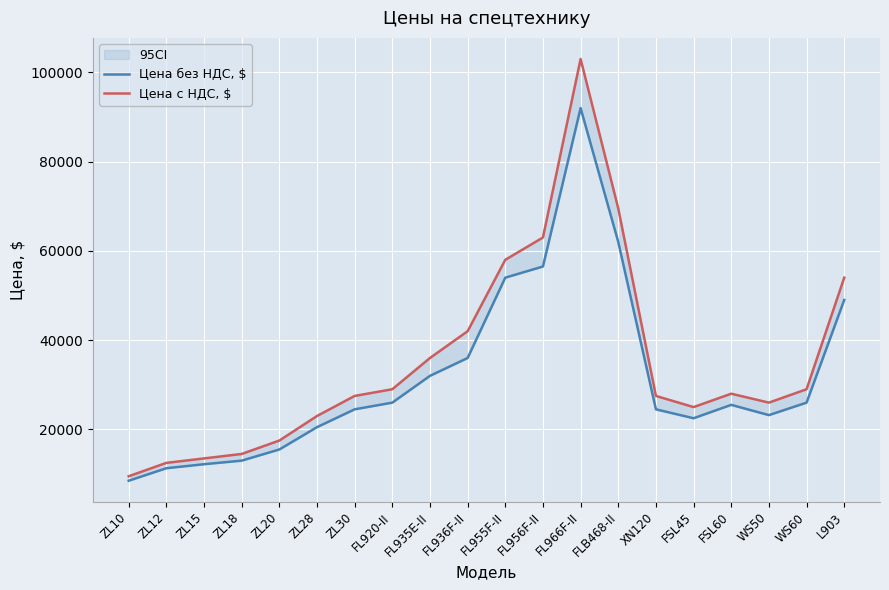

What is the label of the 6th point from the right?

XN120